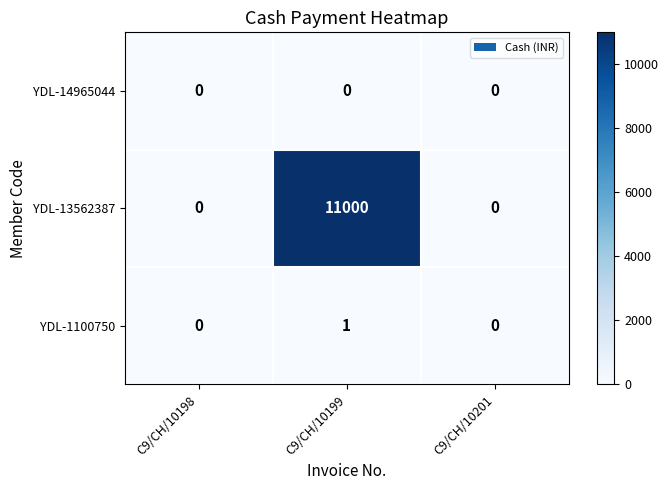

At which category is the sum across all series the highest?

C9/CH/10199